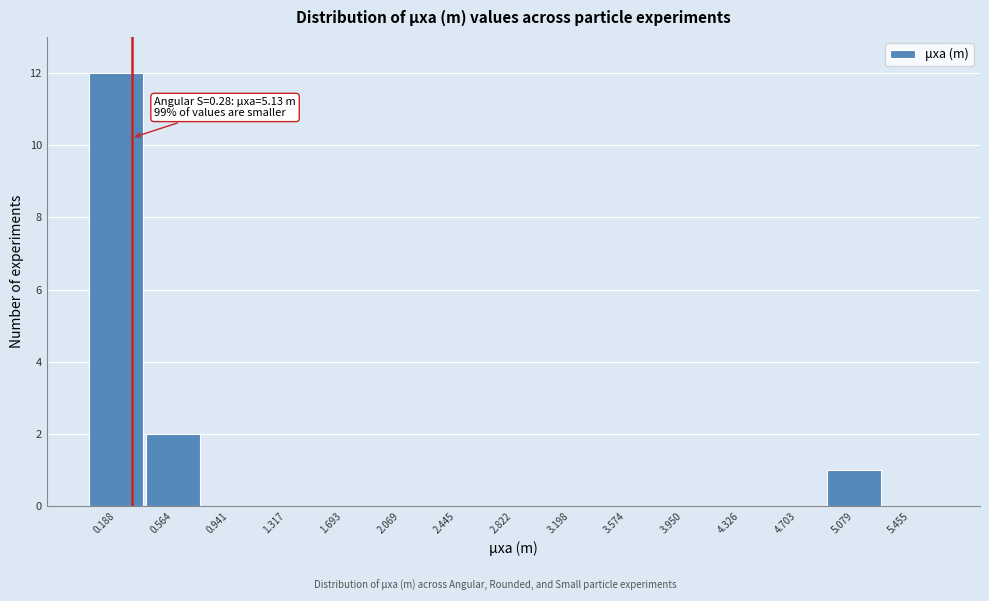

Which range on the x-axis has the tallest bar?

0.00 to 0.40